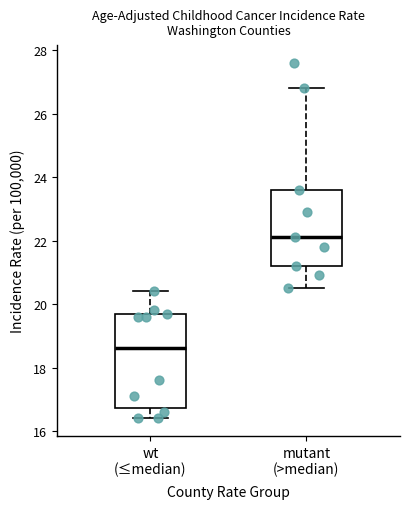

Which box has the highest median line?

mutant (>median)